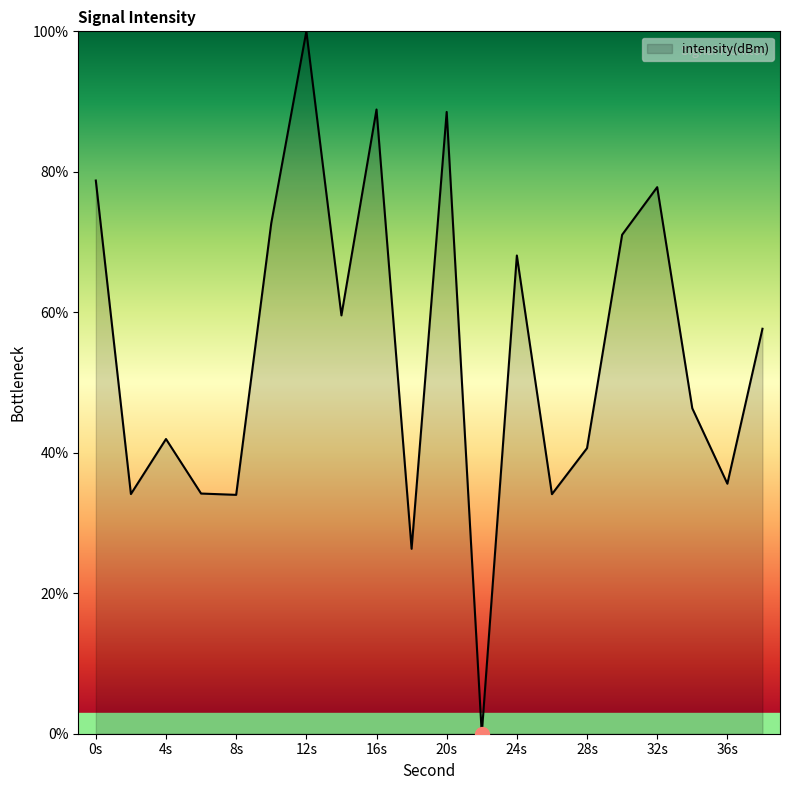

What is the maximum value shown in the chart?

100.0